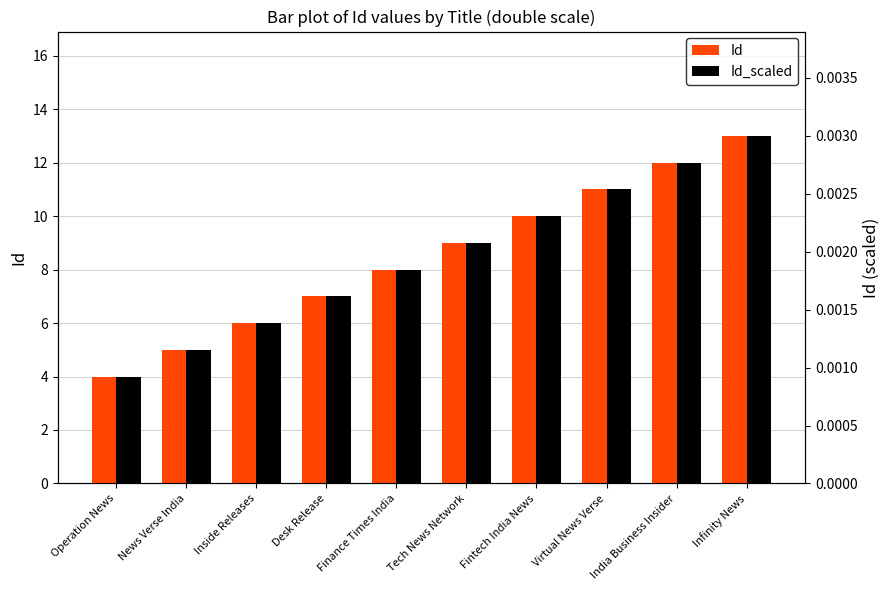

Which series changed the most between India Business Insider and Infinity News?

Id